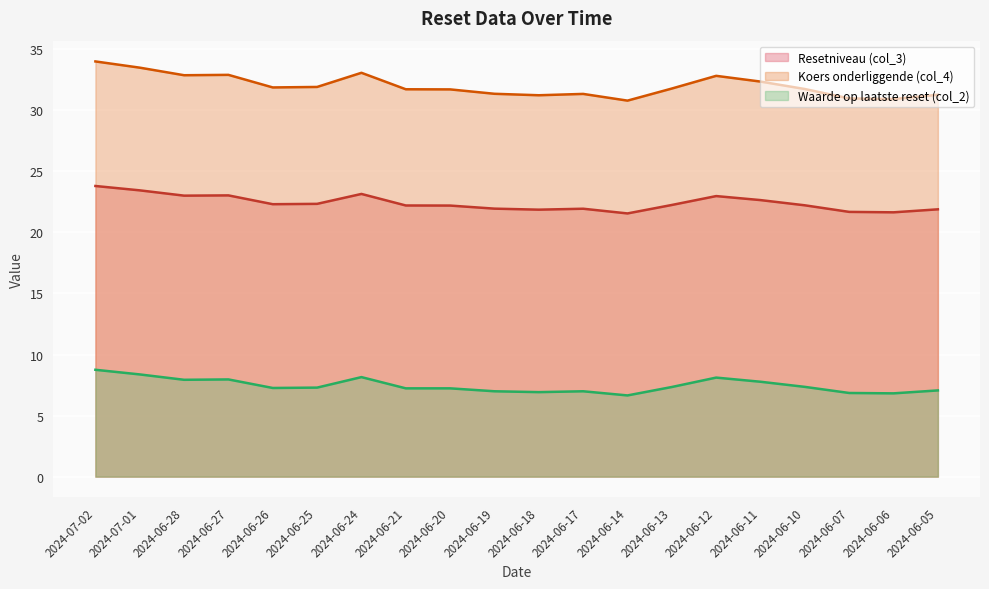

What is the approximate value of Resetniveau (col_3) at 2024-06-19?

21.9